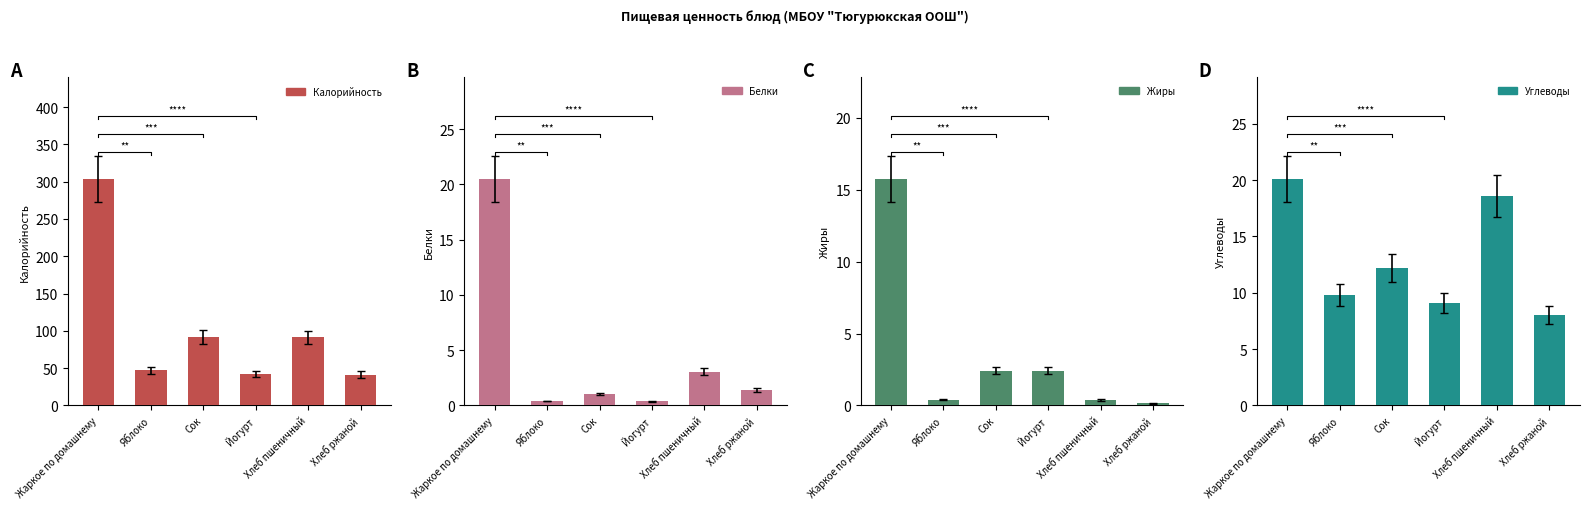

Where is Белки nearest to the value 10?

Хлеб пшеничный